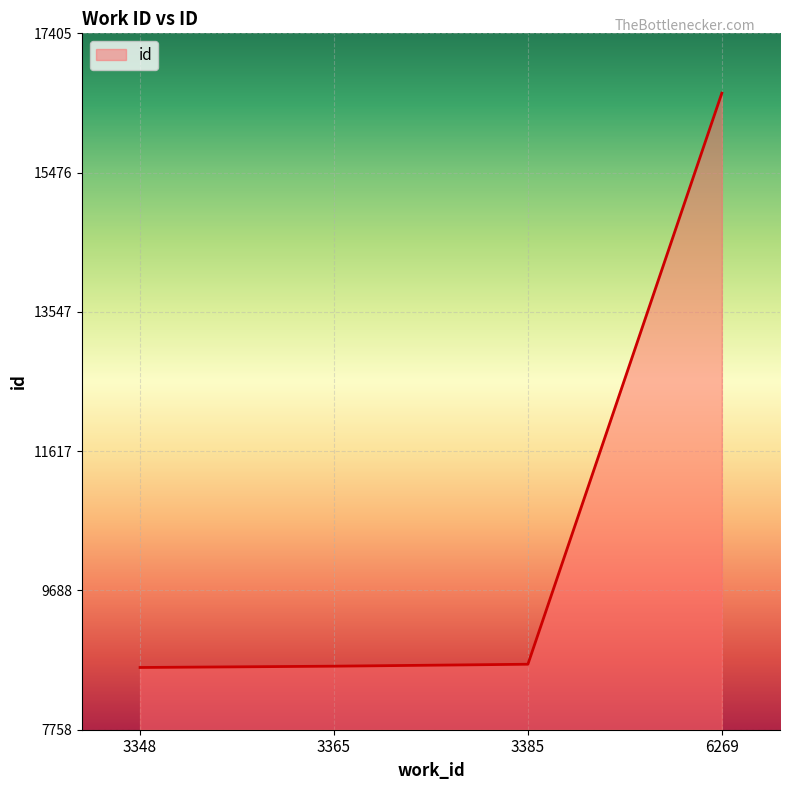

The value at 3385 is 8666. True or false?

True